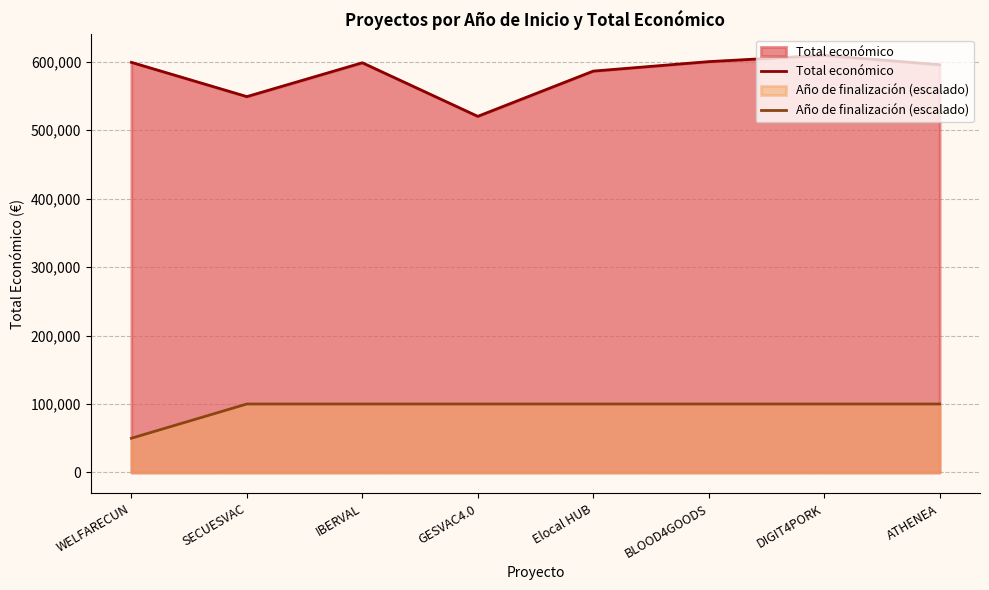

How many lines are shown in the chart?

2